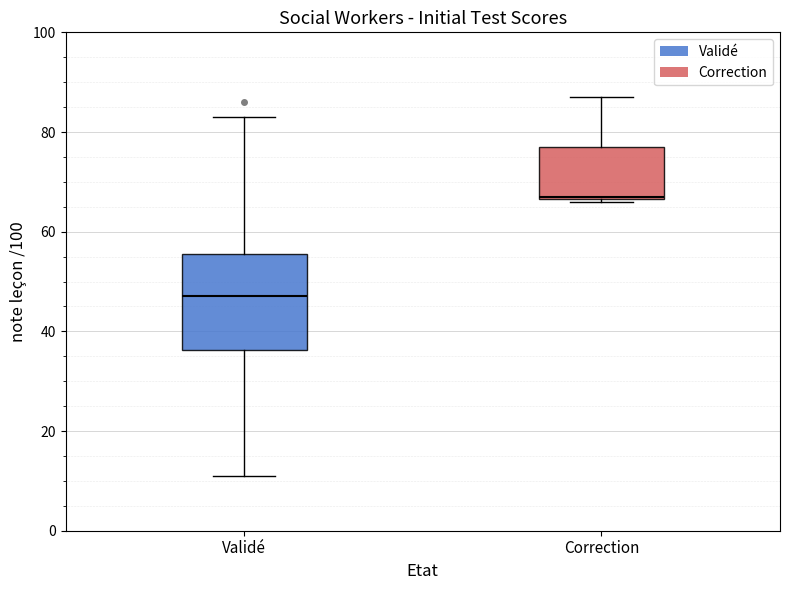

Reading left to right, read every box against the y-axis: the position of its median line, the range the box covers, and the ends of its whiskers. The values are not printed on the chart, so give them approximately, as read against the axis.

Validé: median 48, box 36 to 56, whiskers 12 to 84
Correction: median 68, box 66 to 78, whiskers 66 to 88